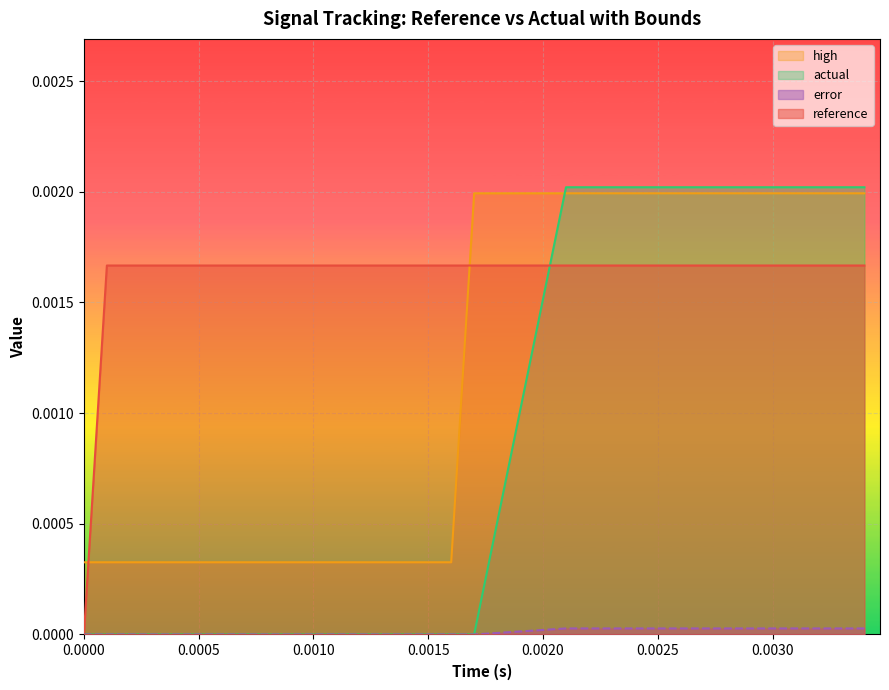

True or false: error has more than 1 interior local peaks.

False